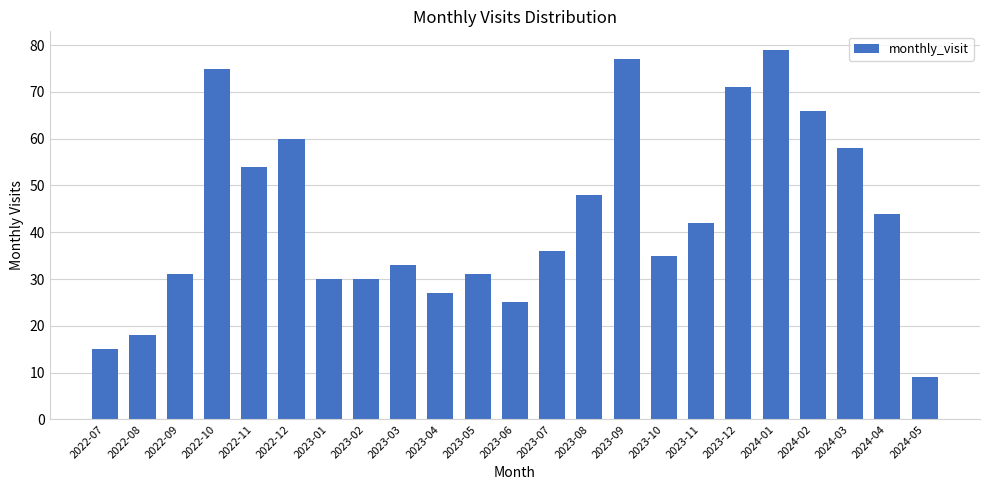

The chart shows a value of 35 at 2023-10. True or false?

True